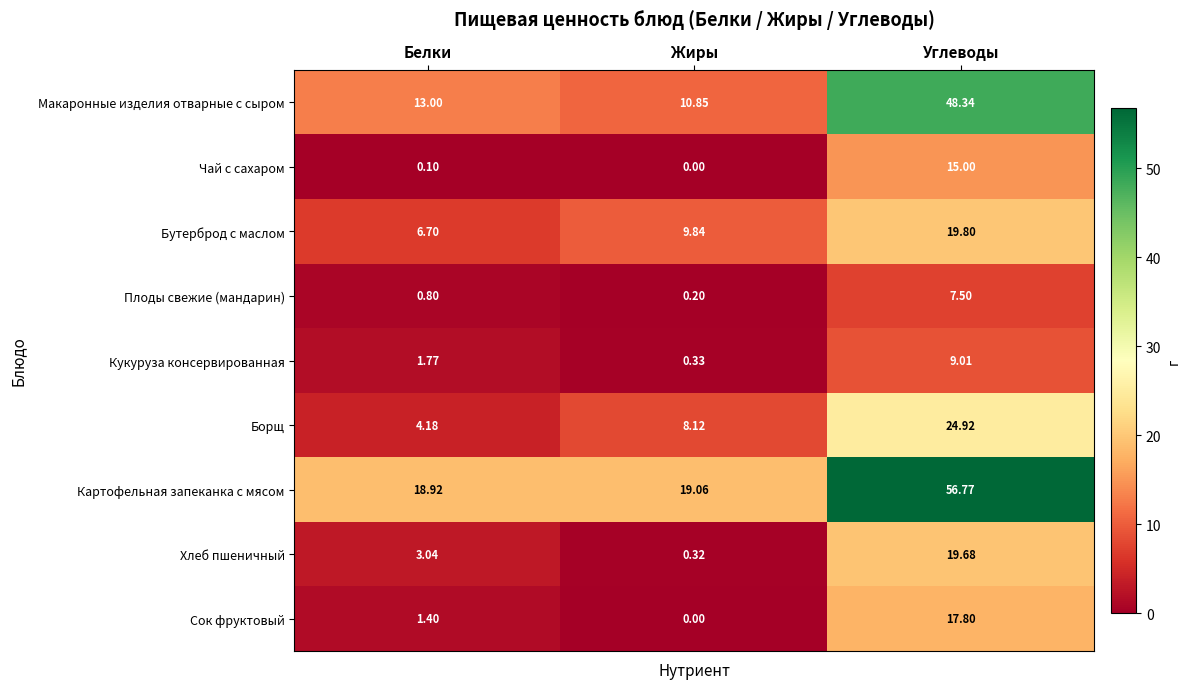

At which category is the sum across all series the highest?

Углеводы